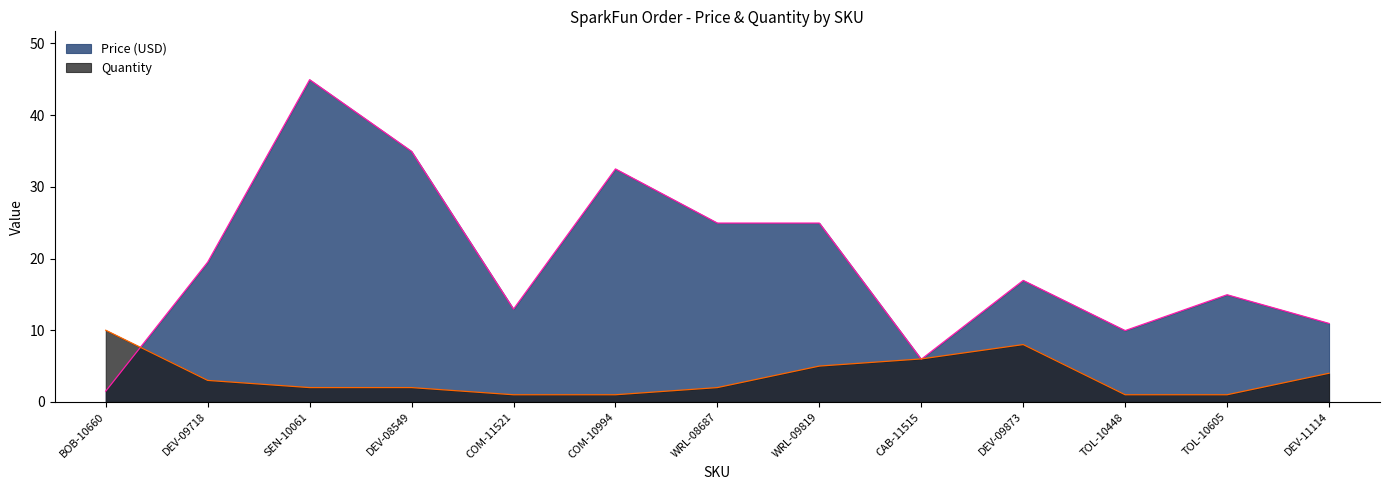

True or false: Quantity has a value of 1.0 at TOL-10605.

True